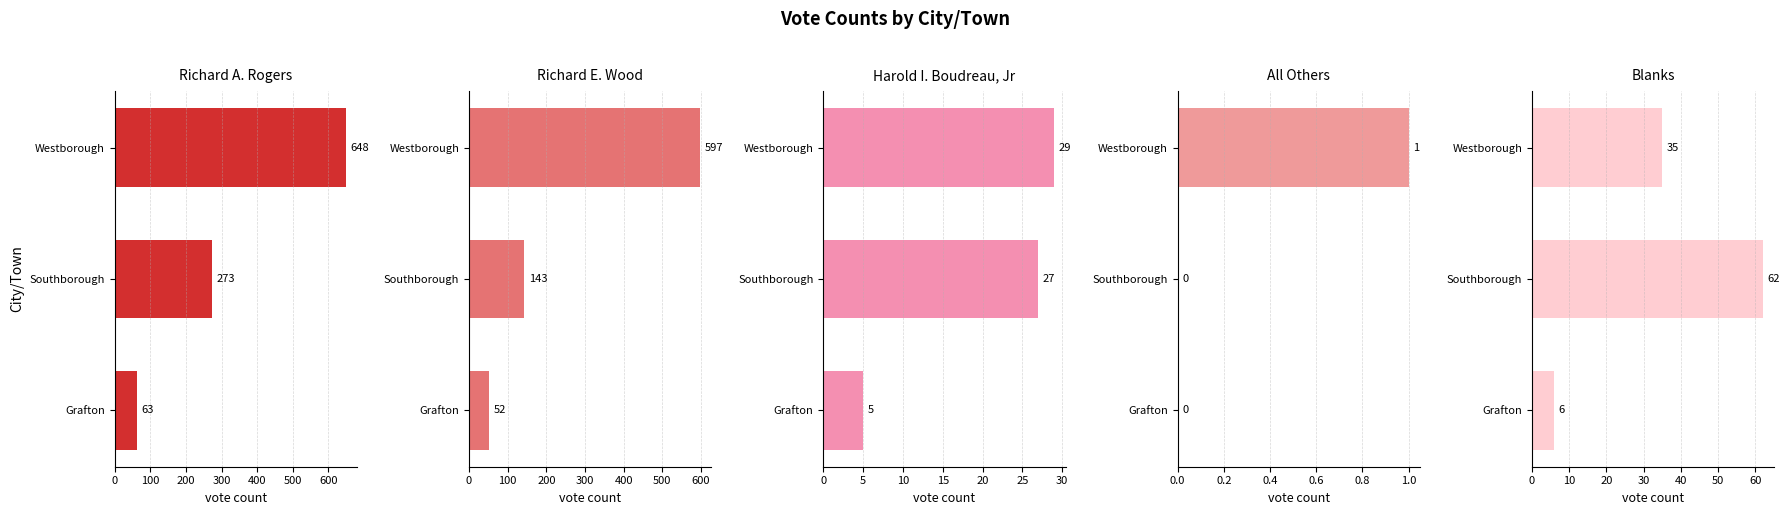

How many bars are there in each group?

5